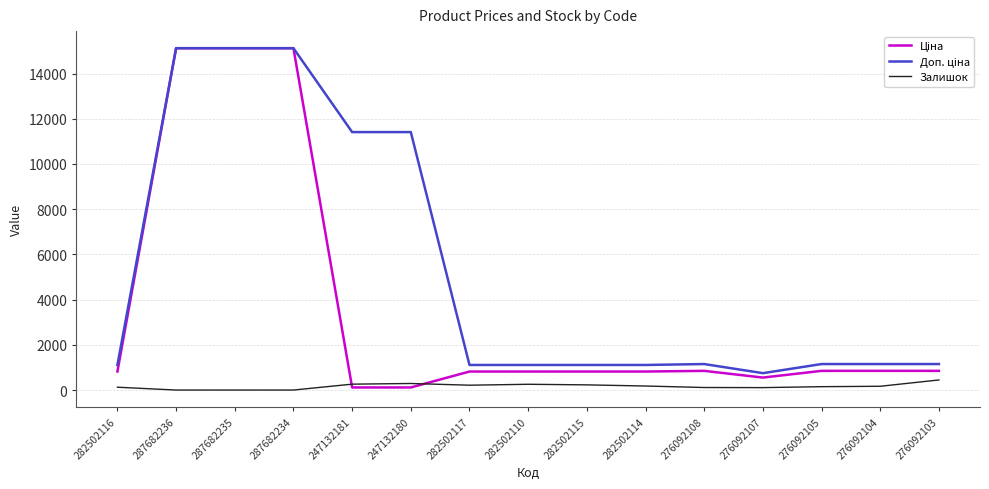

What is the total value across all series at 287682236?

30240.0